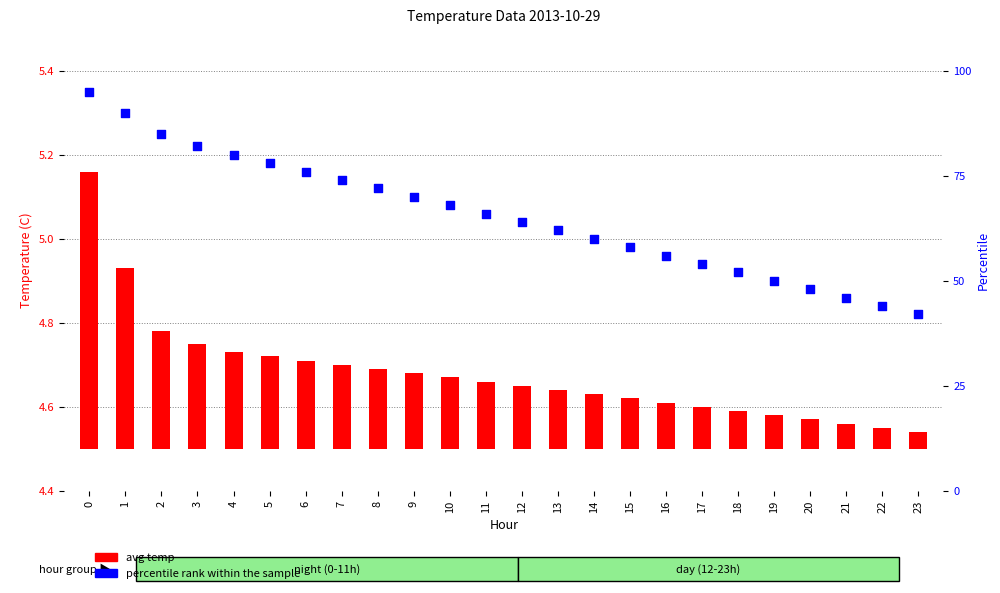

Is the value of avg temp at 18 greater than the value of percentile rank within the sample at 20?

No